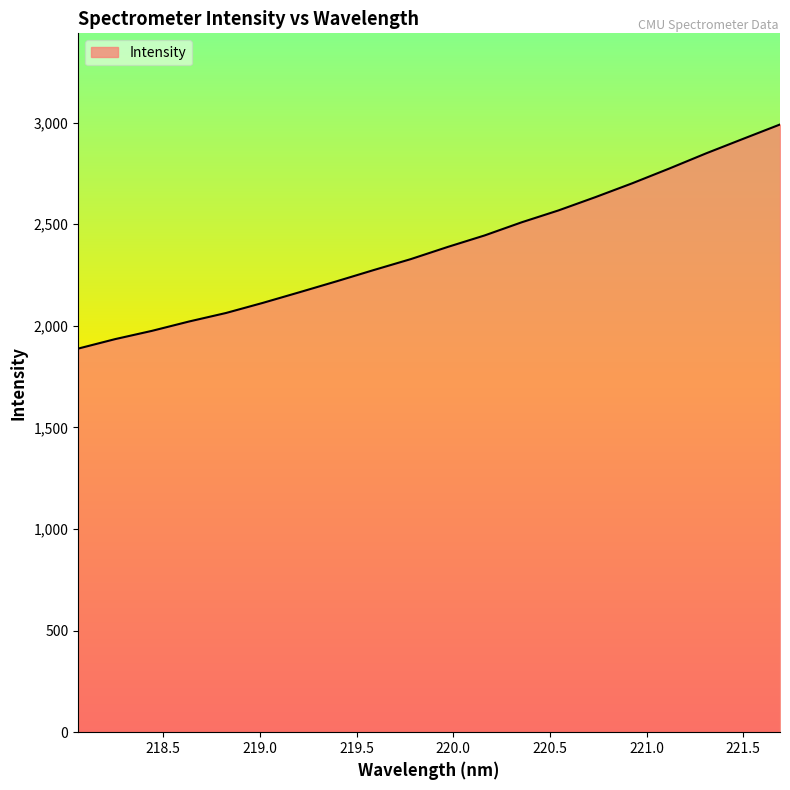

What is the difference between the maximum and minimum values?

1102.9